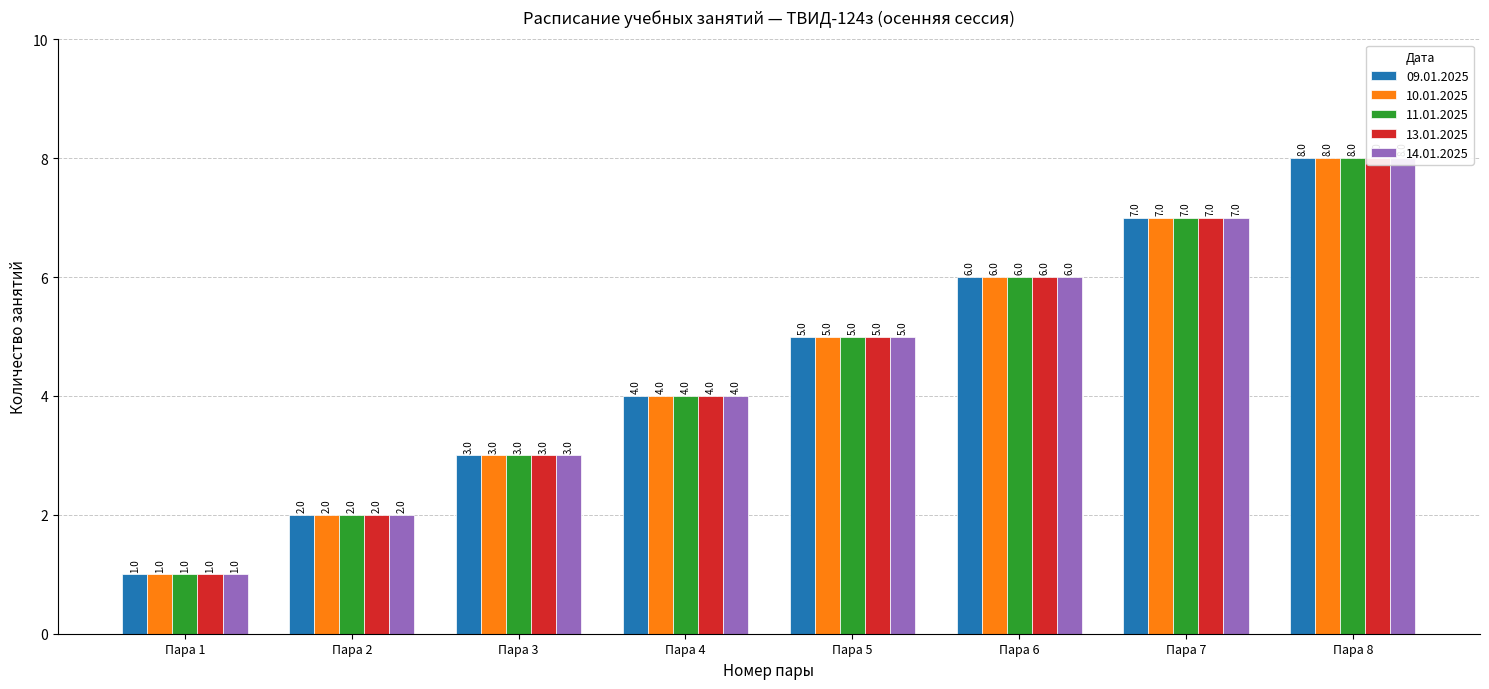

What is the lowest value of the 14.01.2025 series?

1